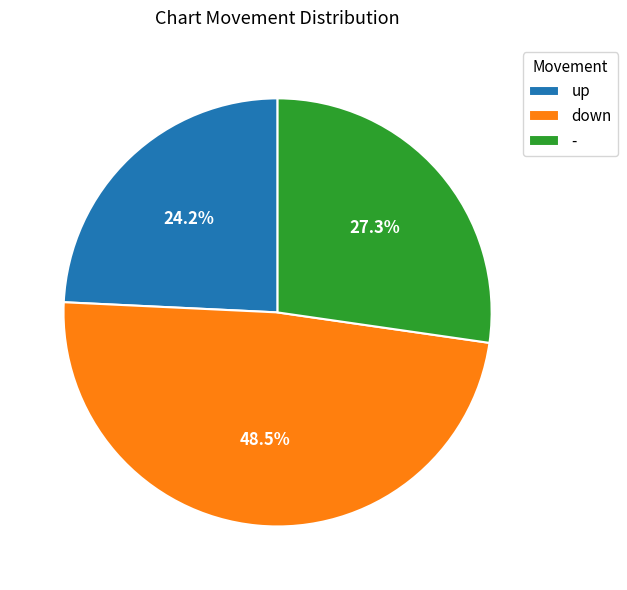

What percentage is the - slice, to the nearest percent?

27%